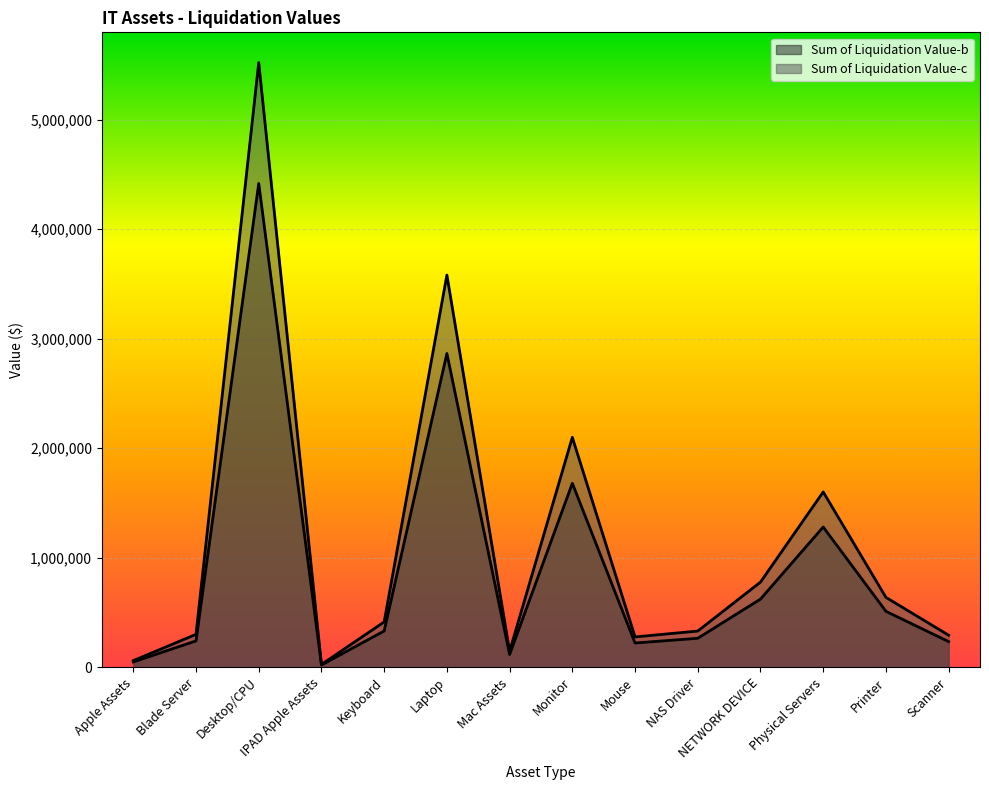

At which label does Sum of Liquidation Value-b reach its peak?

Desktop/CPU